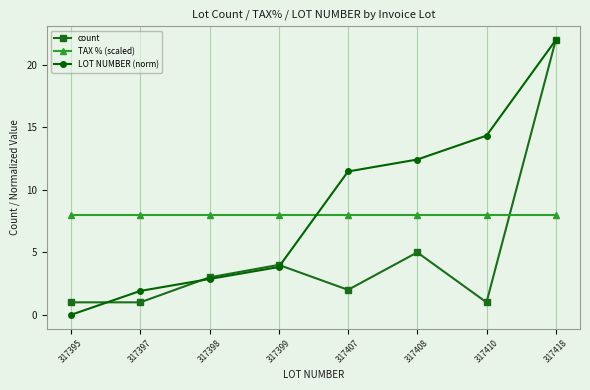

True or false: LOT NUMBER (norm) has more than 1 points higher than both neighbors.

False